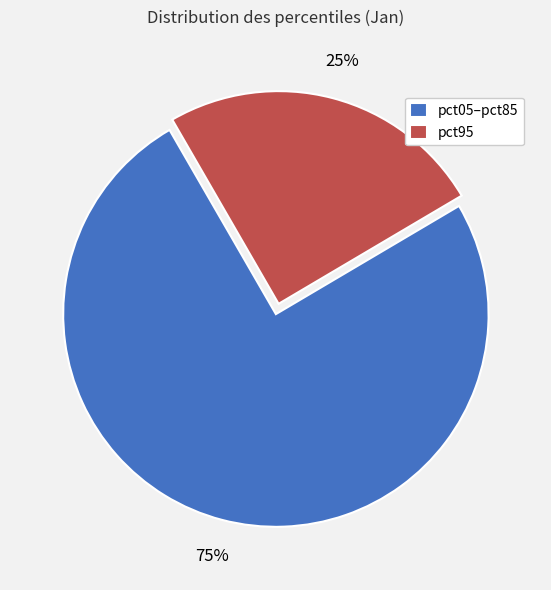

Do pct95 and pct05–pct85 together represent more than half of the pie?

Yes